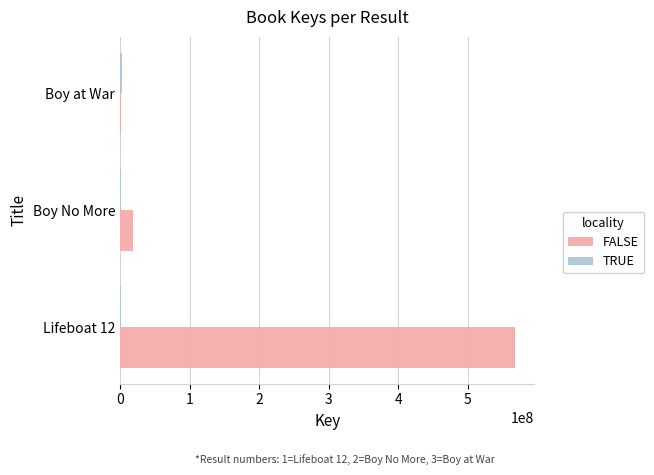

Which category has the highest value across all series?

Lifeboat 12